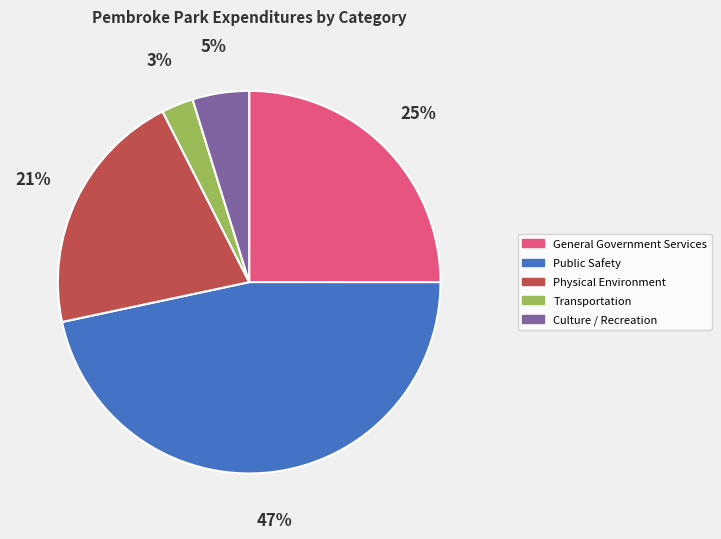

Which category has the smallest portion of the pie?

Transportation